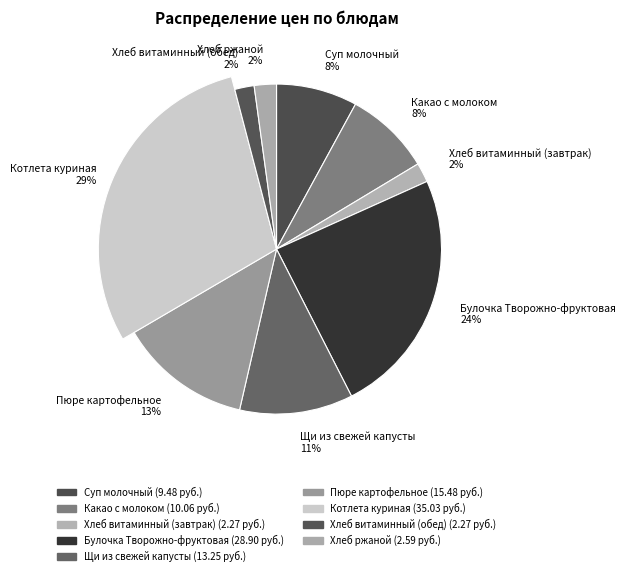

To the nearest percent, what is the difference between the Булочка Творожно-фруктовая and Суп молочный slice percentages?

16%